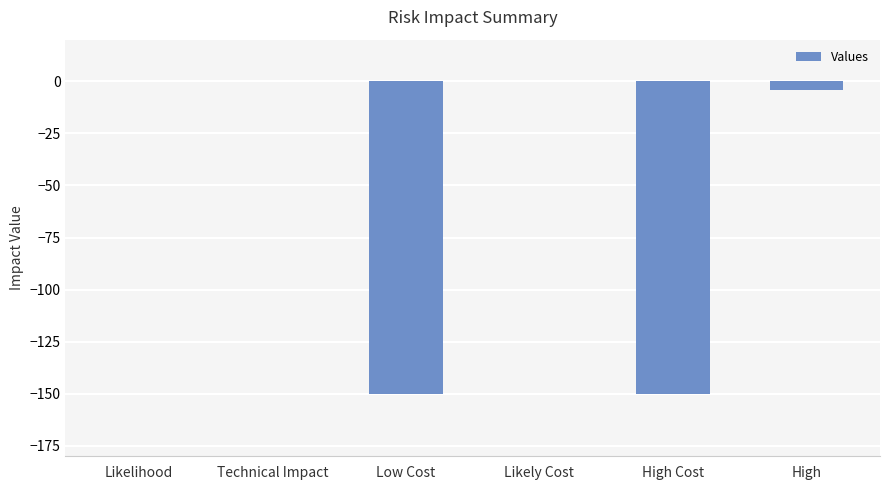

True or false: the data shows -150 at High Cost.

True